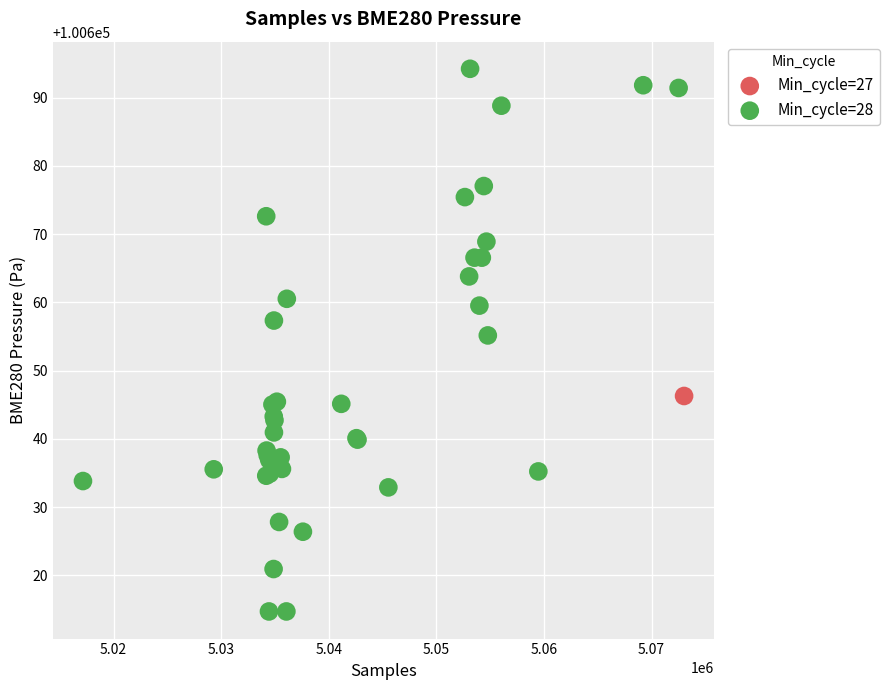

What are all the series names shown in the legend?

Min_cycle=27, Min_cycle=28